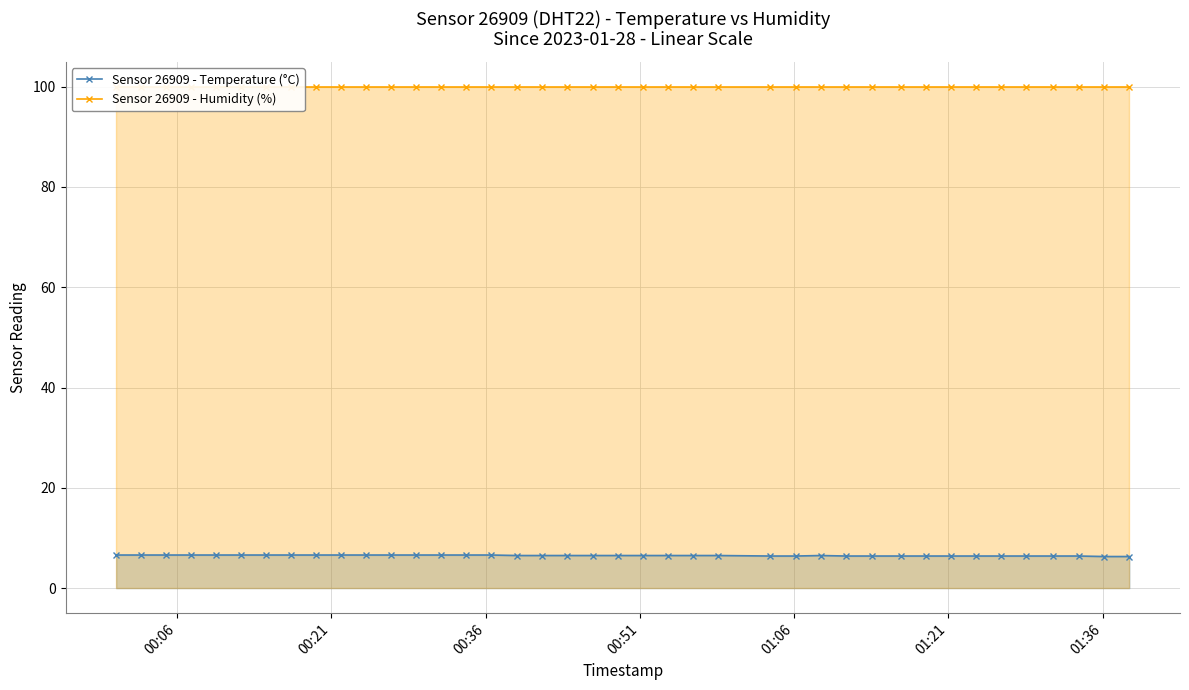

What is the value of the Sensor 26909 - Temperature (°C) point at the 37th from the left?

6.4